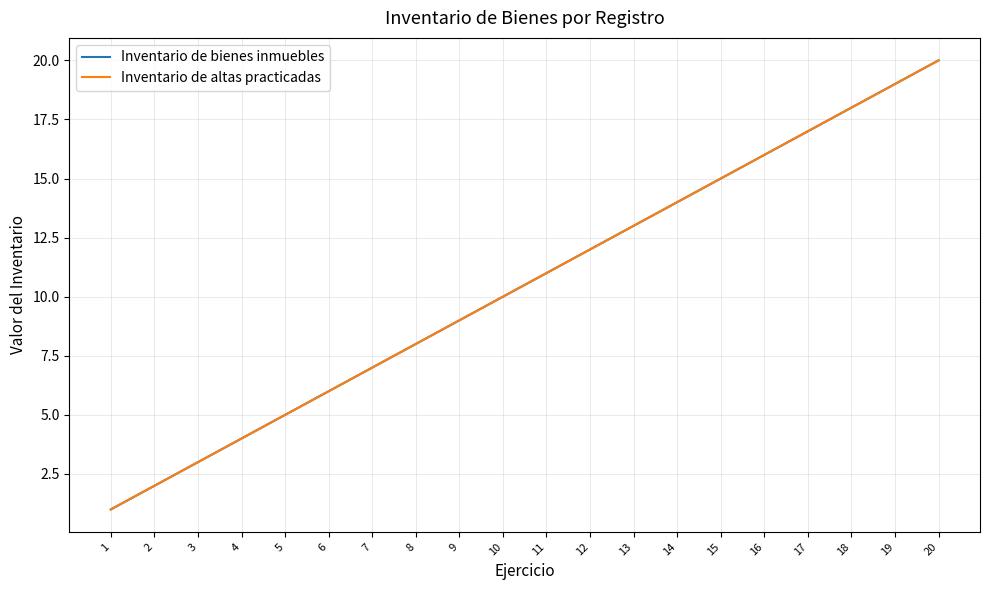

True or false: Inventario de altas practicadas has more than 1 points higher than both neighbors.

False